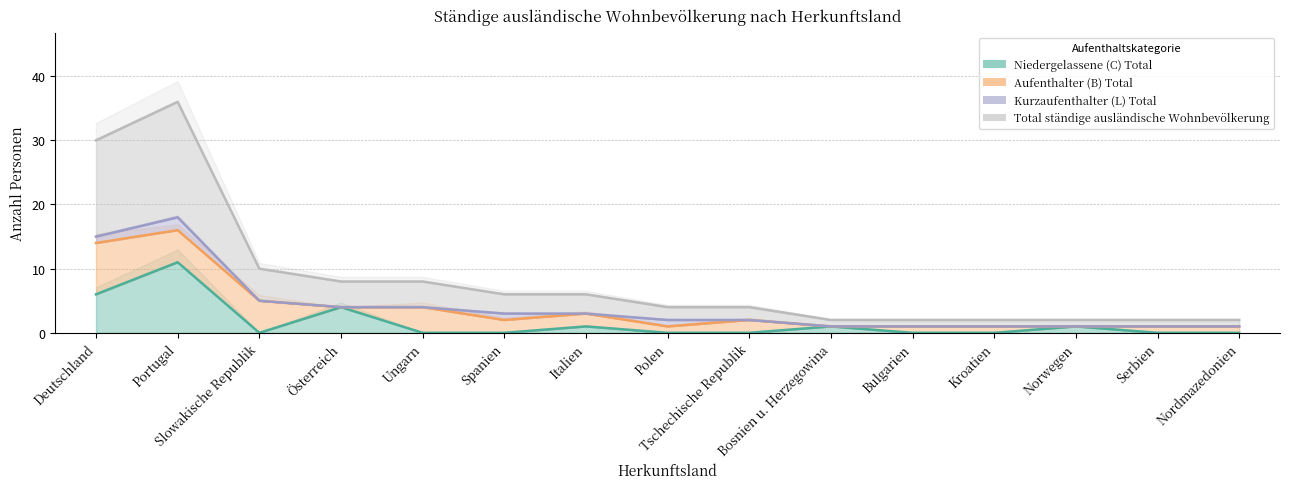

What is the label of the 8th point from the left?

Polen